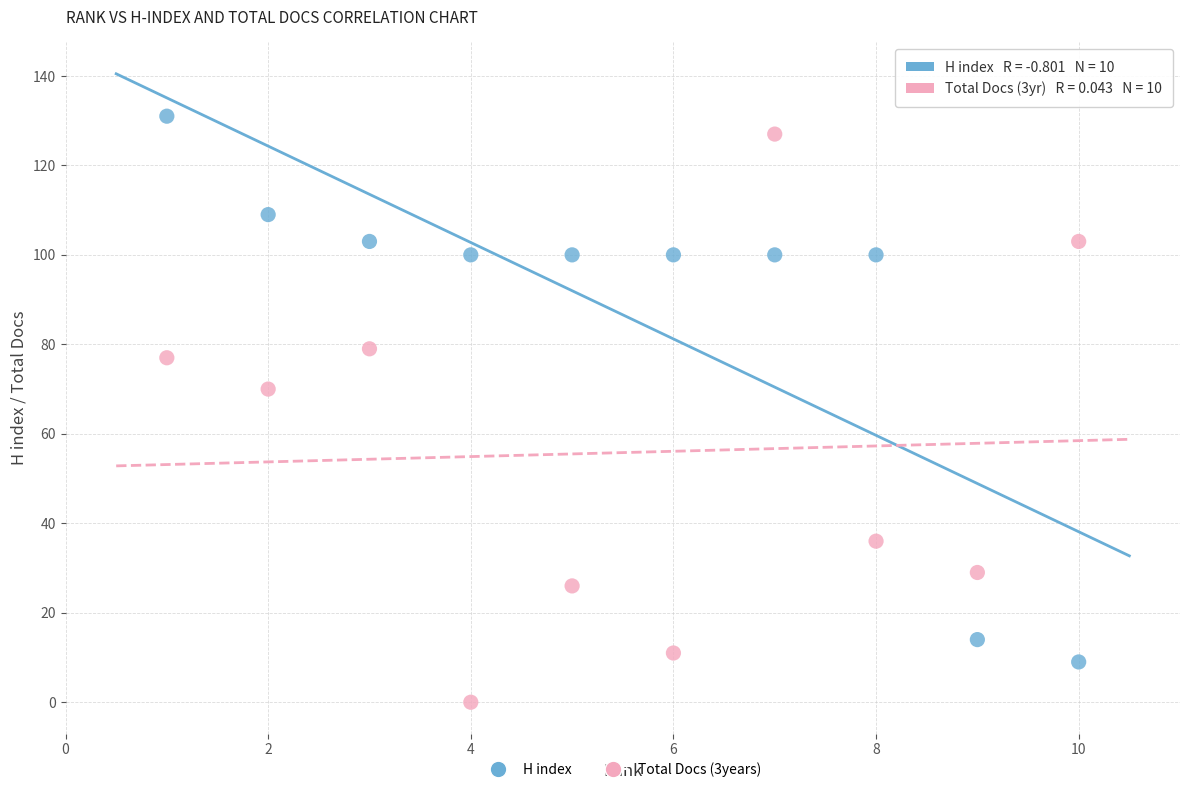

Which series reaches the minimum Y coordinate?

Total Docs (3years)